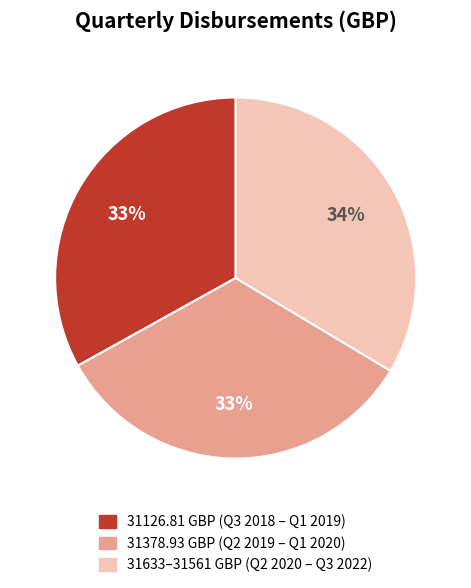

Is there any slice that represents more than half of the pie?

No